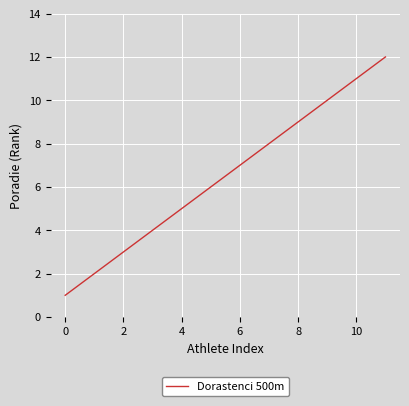

What is the greatest value displayed?

12